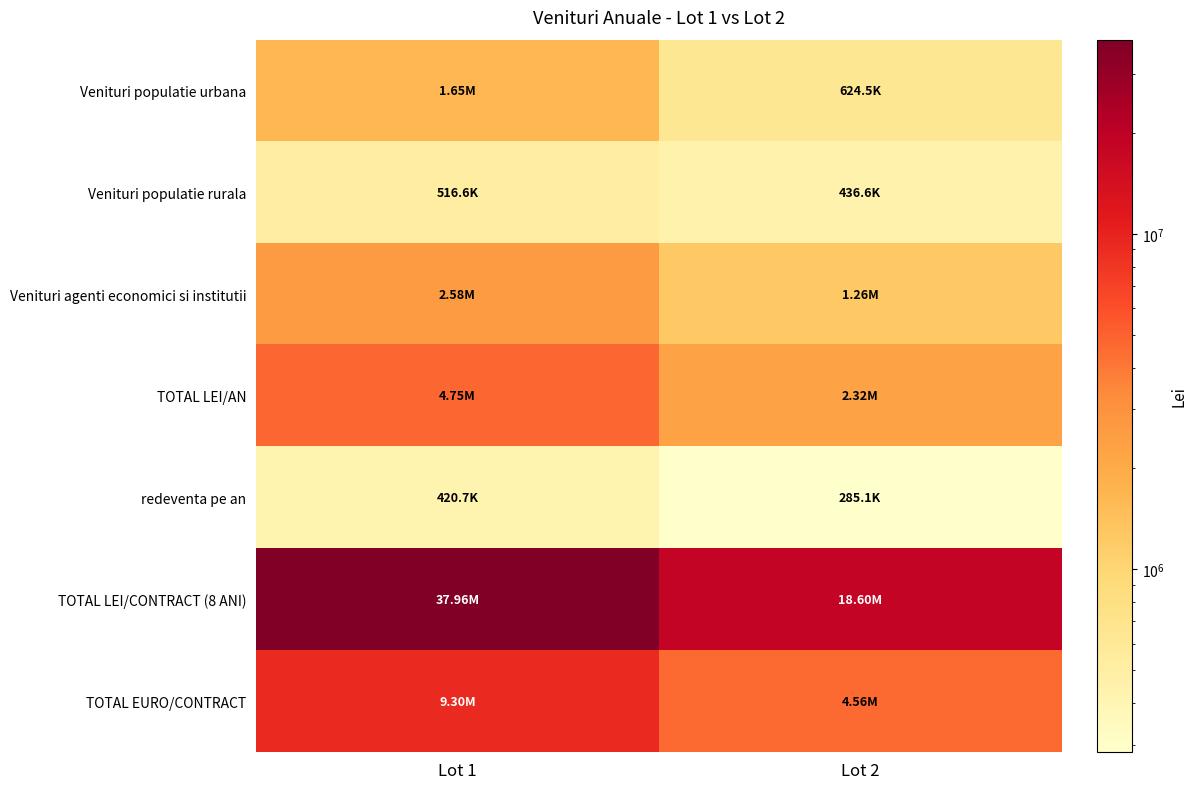

What is the total value across all series at Lot 2?

28091451.7